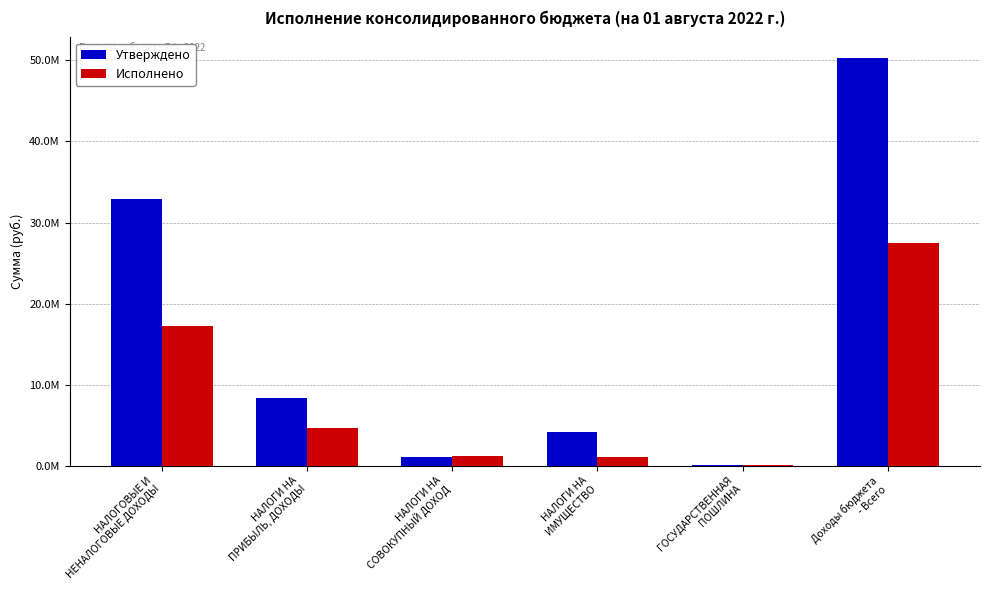

Reading left to right, what are all the values shown in this chart?

Утверждено: 32950600.0	8300000.0	1100000.0	4160000.0	20800.0	50330829.0
Исполнено: 17255217.1	4632040.9	1233483.1	1106652.1	6980.0	27420197.4